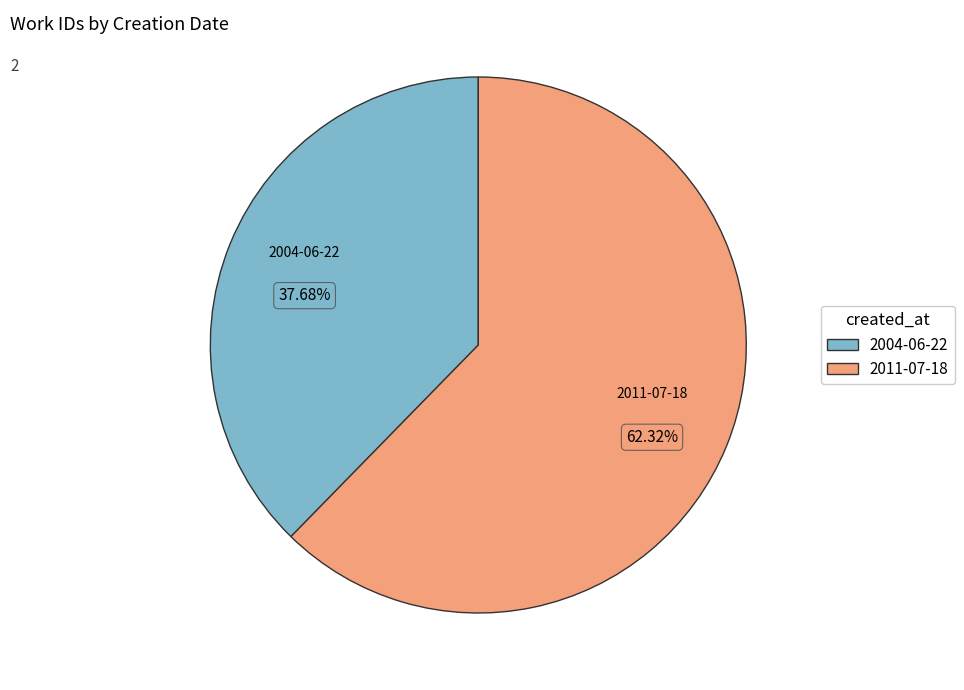

Between 2004-06-22 and 2011-07-18, which is larger?

2011-07-18